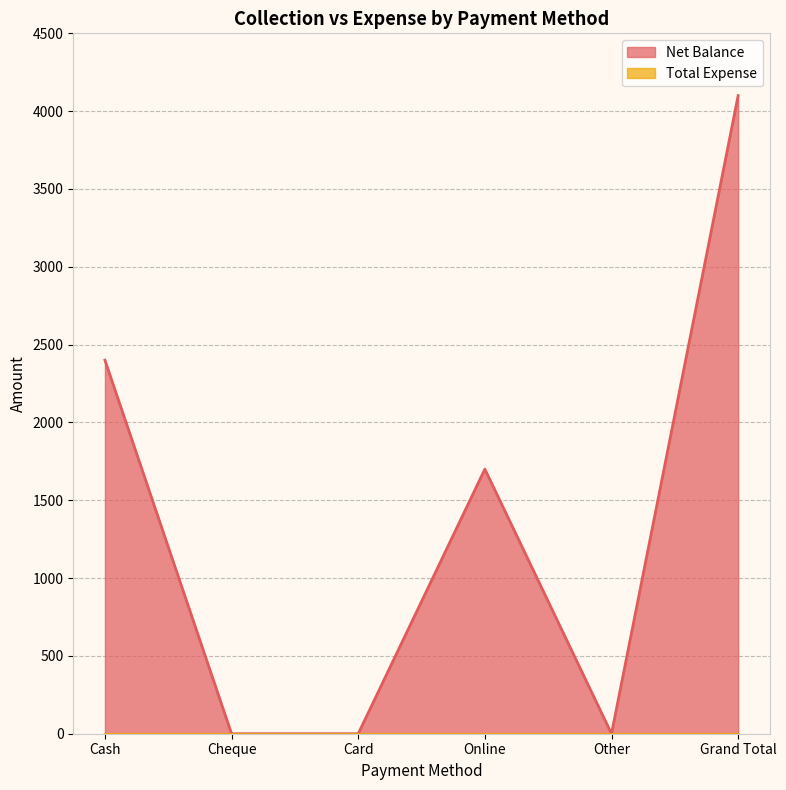

The value at Other is 2468. True or false?

False